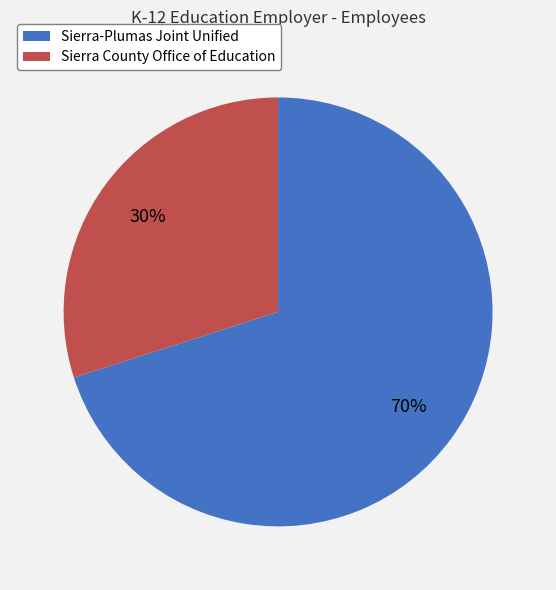

True or false: Sierra-Plumas Joint Unified accounts for 63% of the total.

False